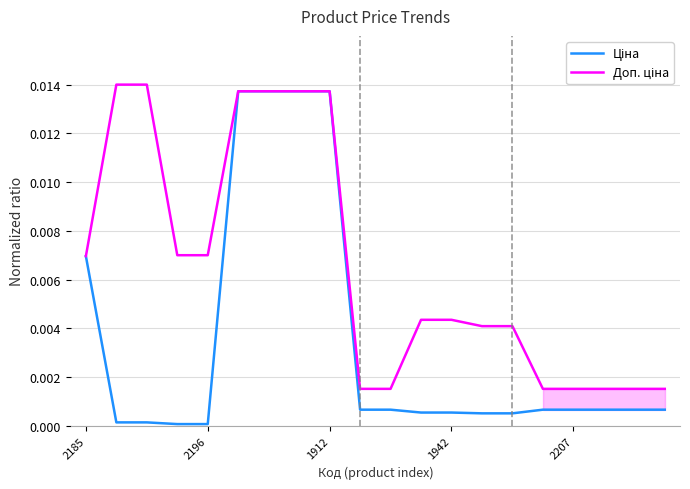

The Доп. ціна series shows 0.0 at 18. True or false?

True